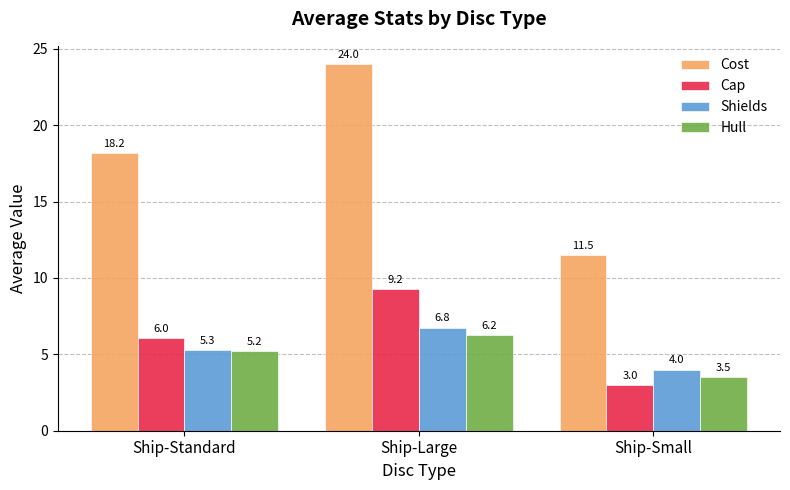

How many groups of bars are there?

3